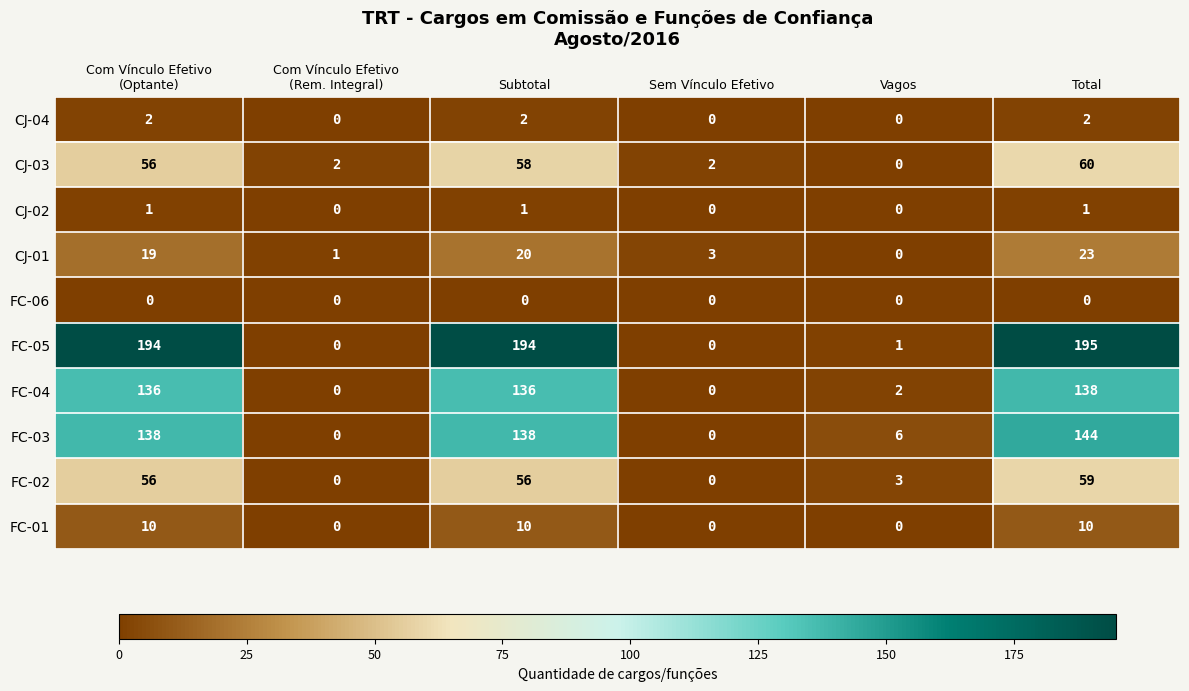

Is it true that FC-04 equals -60 at Sem Vínculo Efetivo?

False